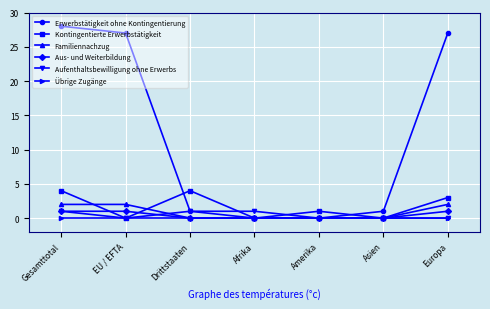

At which category does the chart reach its peak across all series?

Gesamttotal